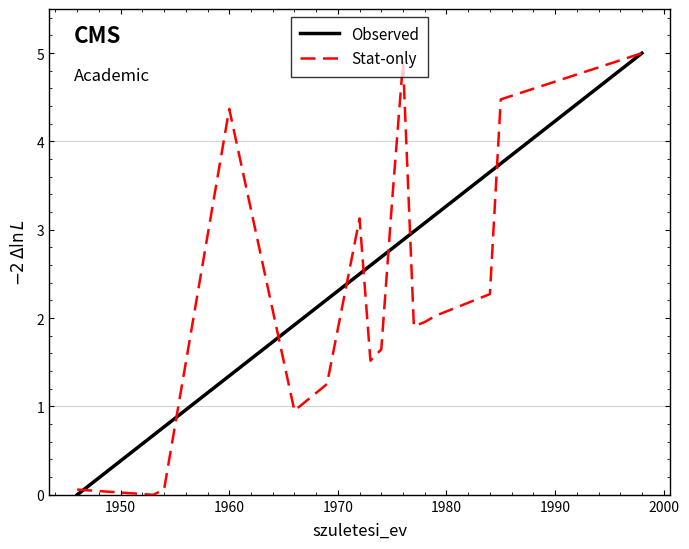

What is the maximum value shown in the chart?

5.0